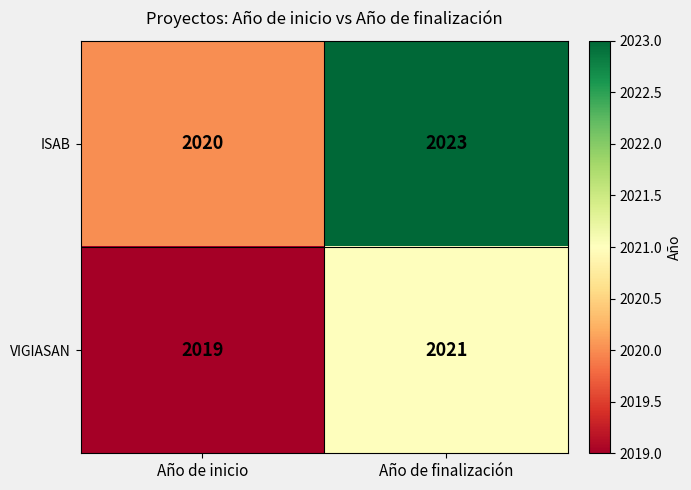

Is it true that ISAB equals 1098 at Año de inicio?

False